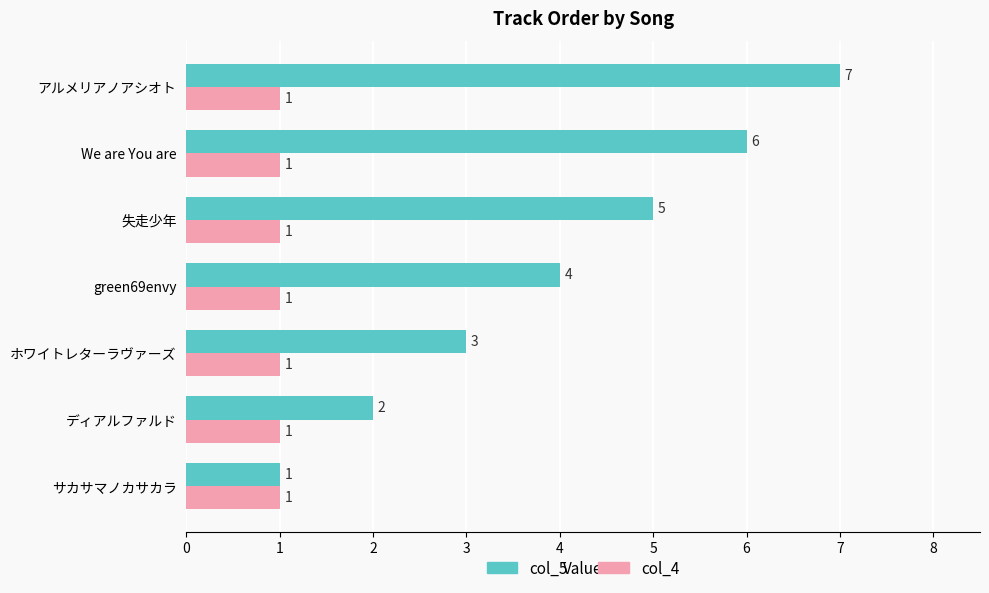

What is the approximate value of col_5 at 失走少年?

5